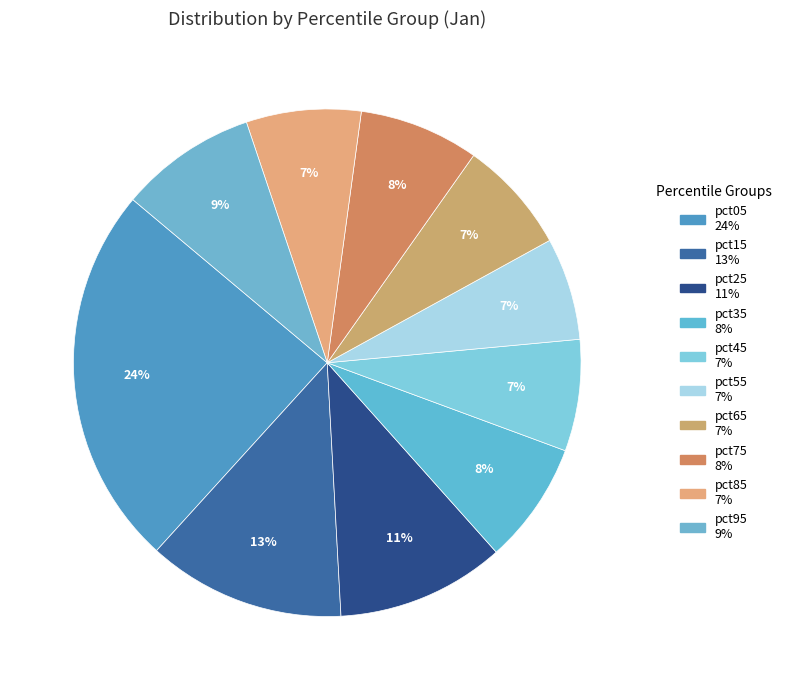

Between pct65 and pct25, which is larger?

pct25